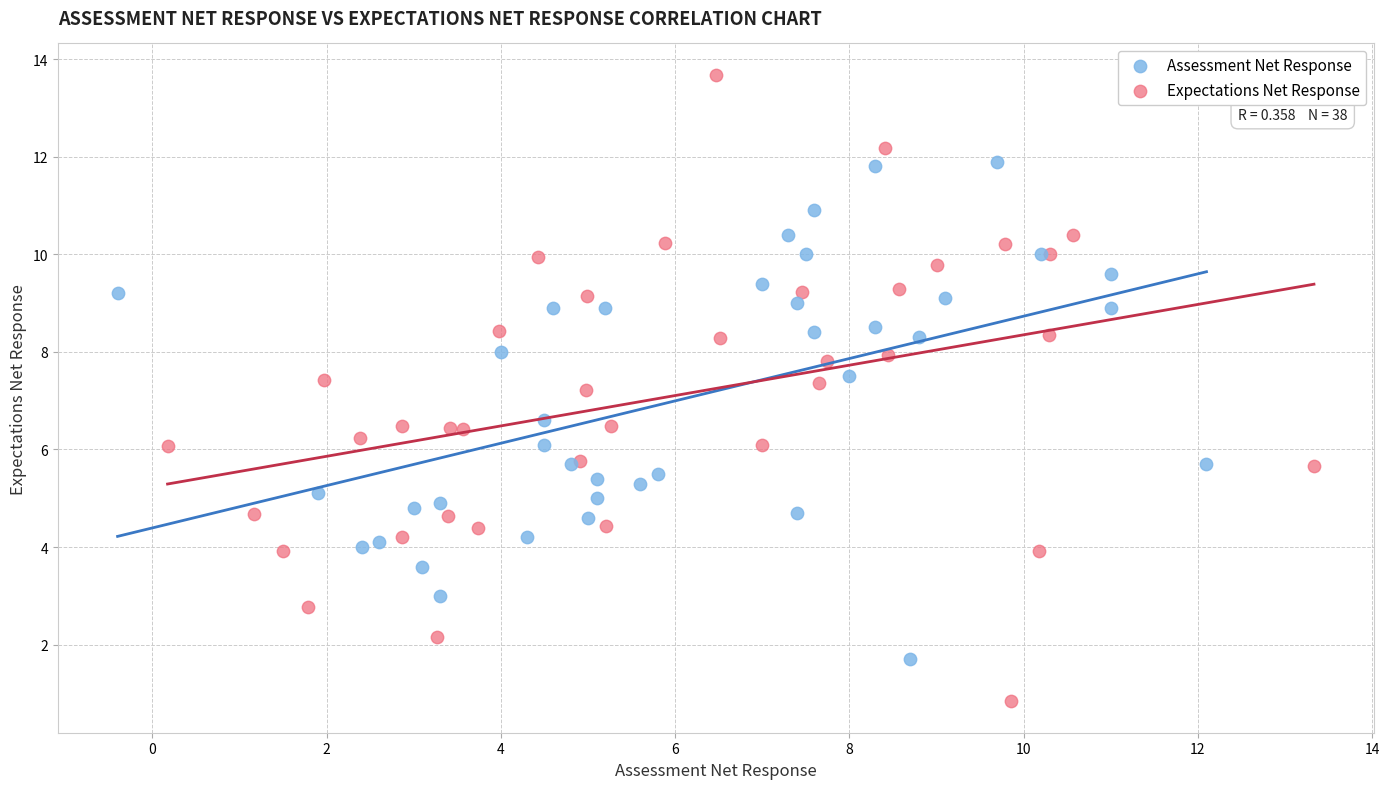

What are all the series names shown in the legend?

Assessment Net Response, Expectations Net Response